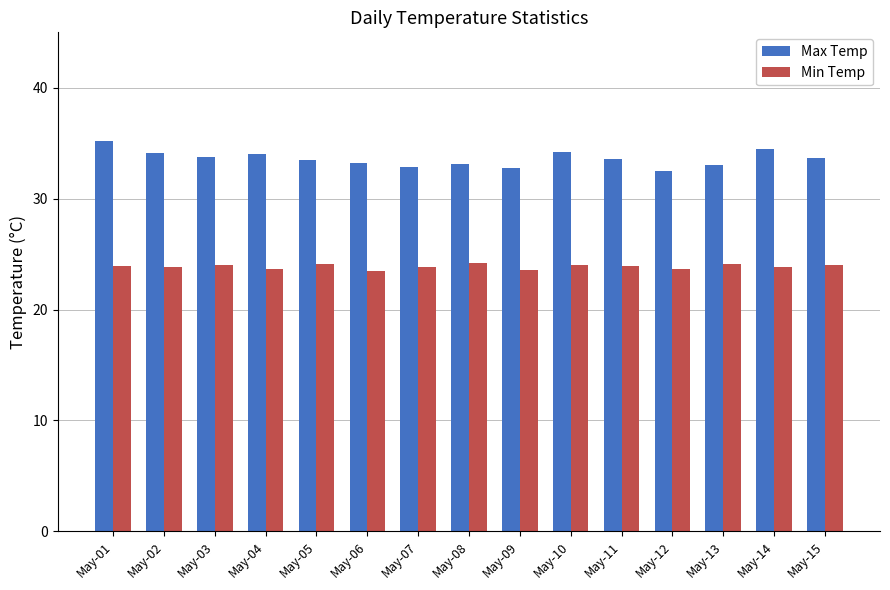

List the series in order of their peak value, lowest first.

Min Temp, Max Temp